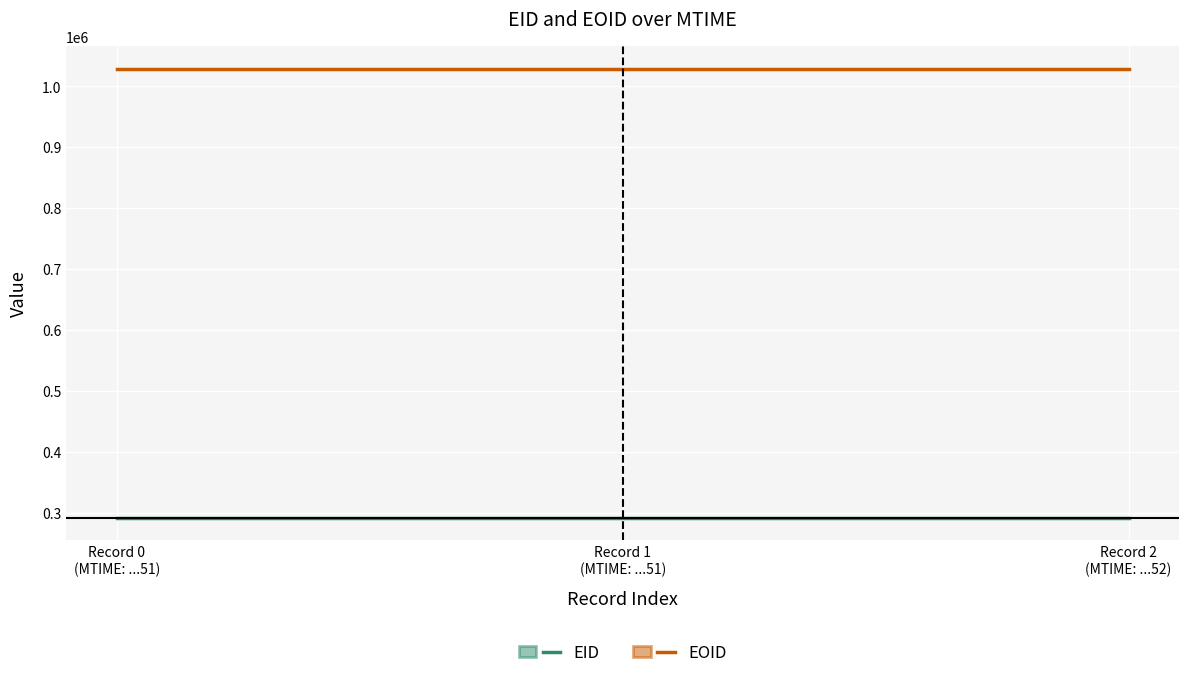

Is it true that EID equals 292153 at 2022-02-15T05:33:51?

True